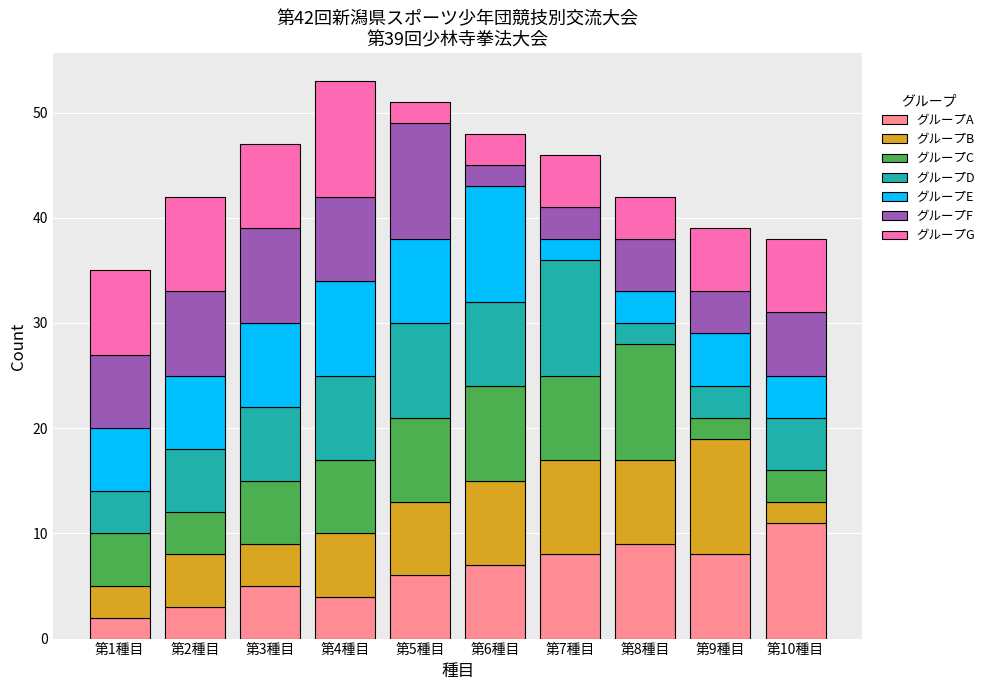

Which category has the highest value in the グループA series?

第10種目